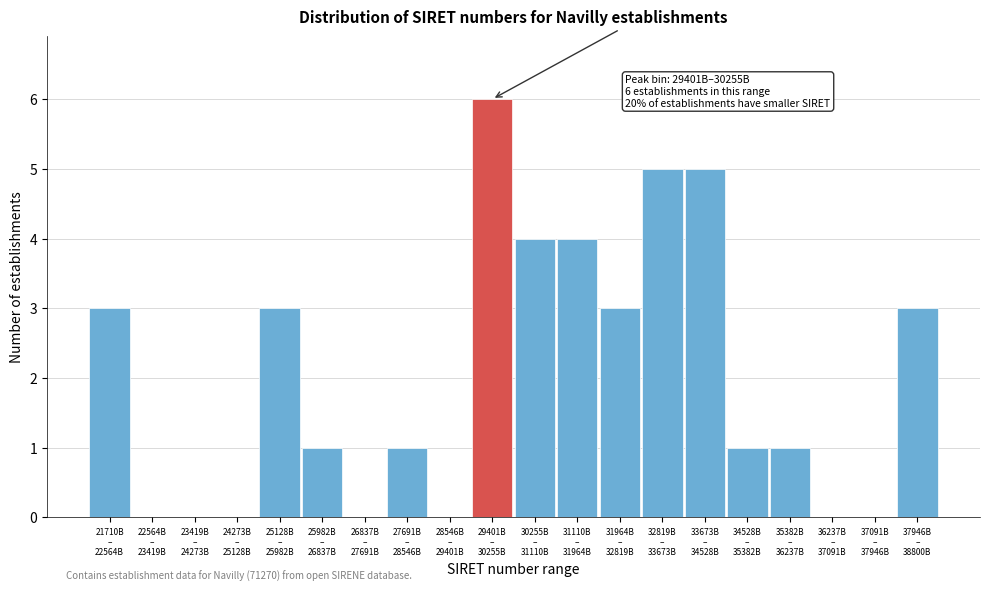

What is the greatest value displayed?

6